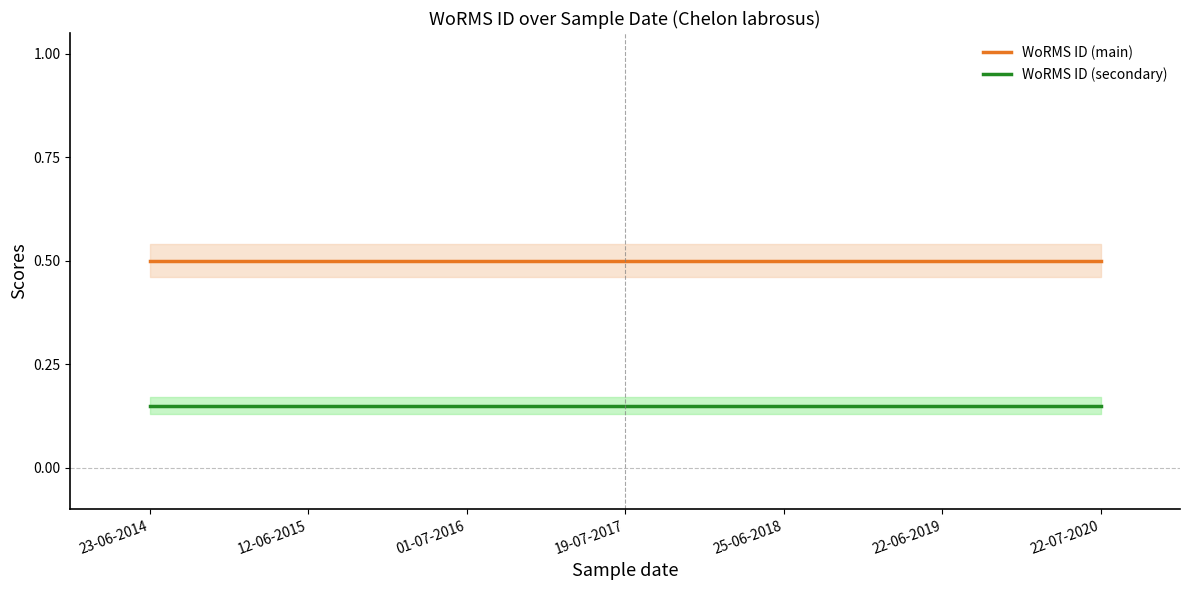

At which category does the chart reach its peak across all series?

23-06-2014